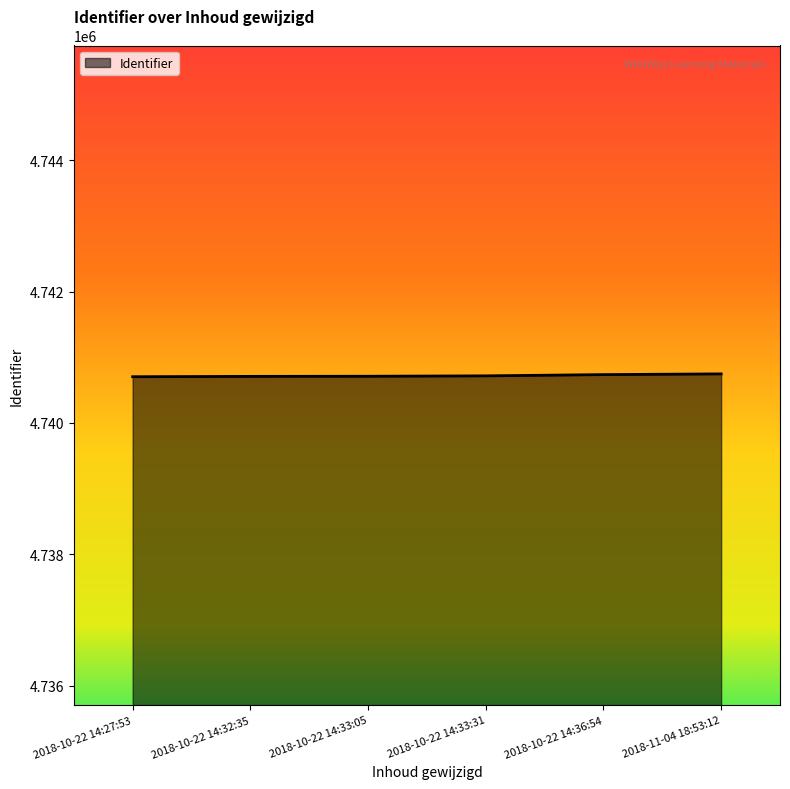

The value at 2018-11-04 18:53:12 is 4740746. True or false?

True